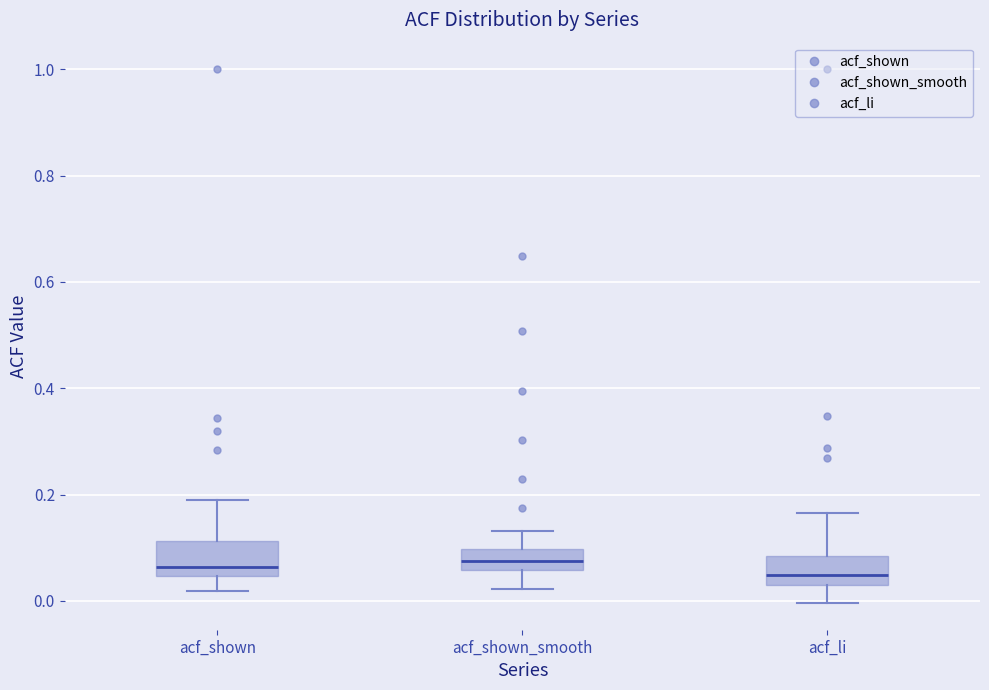

Reading left to right, transcribe this box plot: for each box, give where its median line is, the range the box spans, and where its two whiskers end, as read against the y-axis. The values are not printed on the chart, so give them approximately, as read against the axis.

acf_shown: median 0.06, box 0.04 to 0.12, whiskers 0.02 to 0.18
acf_shown_smooth: median 0.08, box 0.06 to 0.10, whiskers 0.02 to 0.14
acf_li: median 0.04, box 0.02 to 0.08, whiskers 0.00 to 0.16